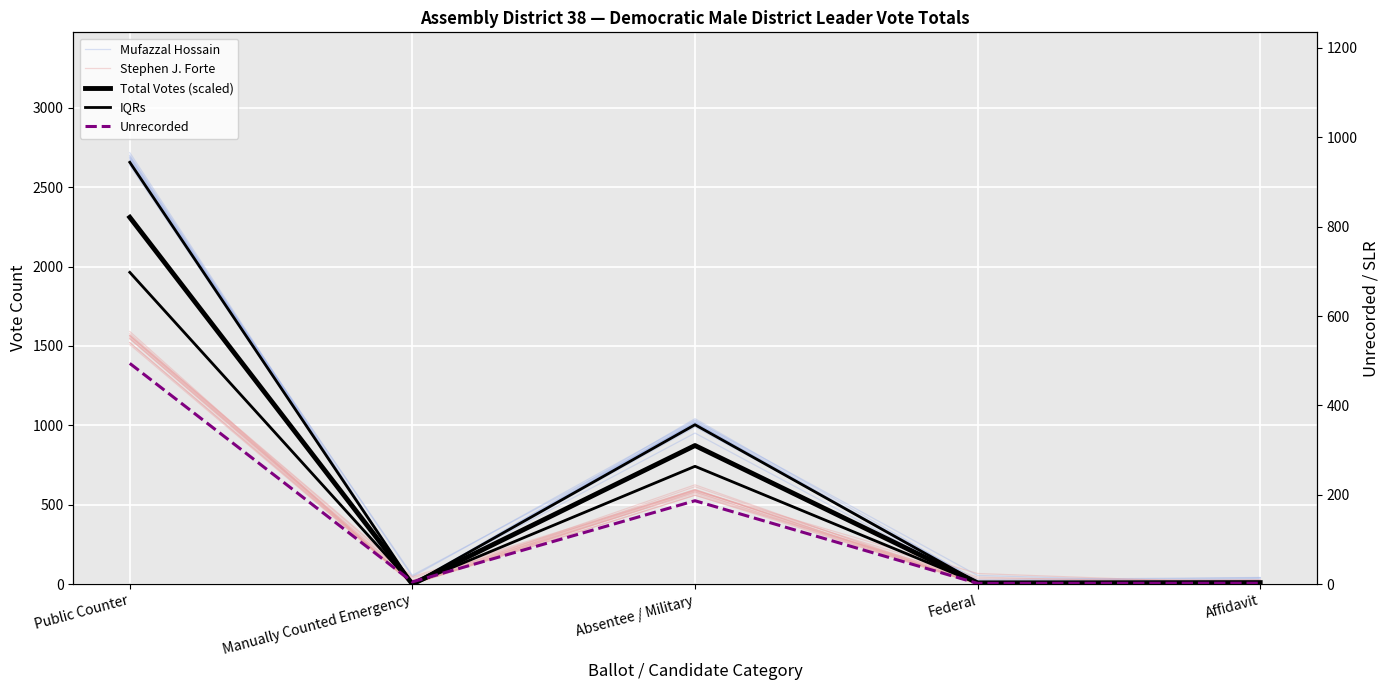

How many lines are shown in the chart?

5